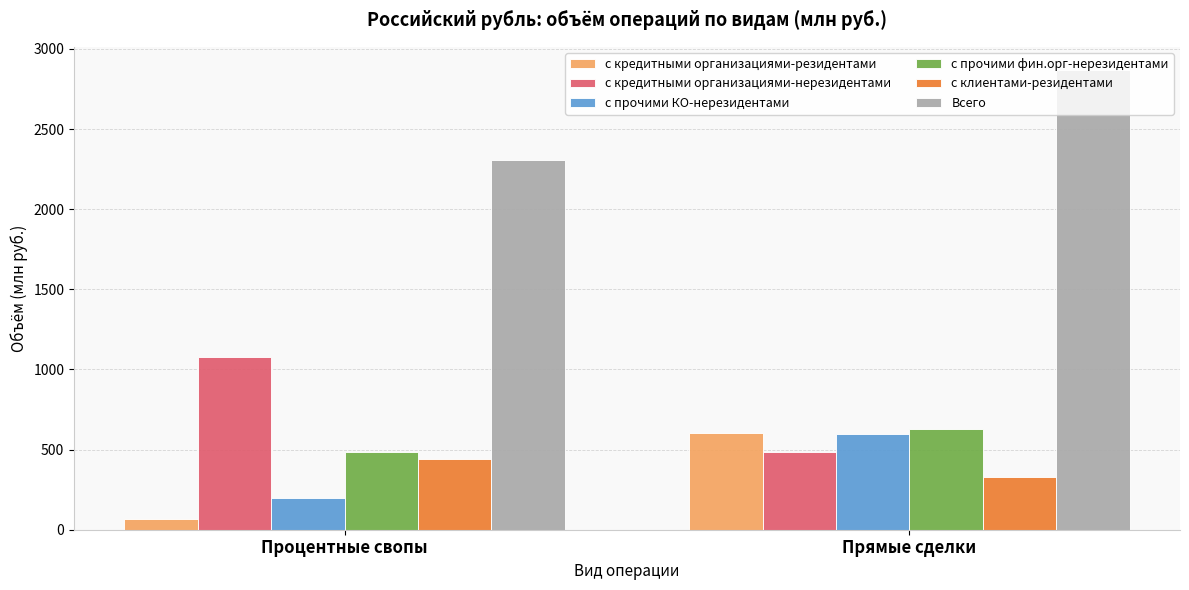

How many bars are there in total?

12